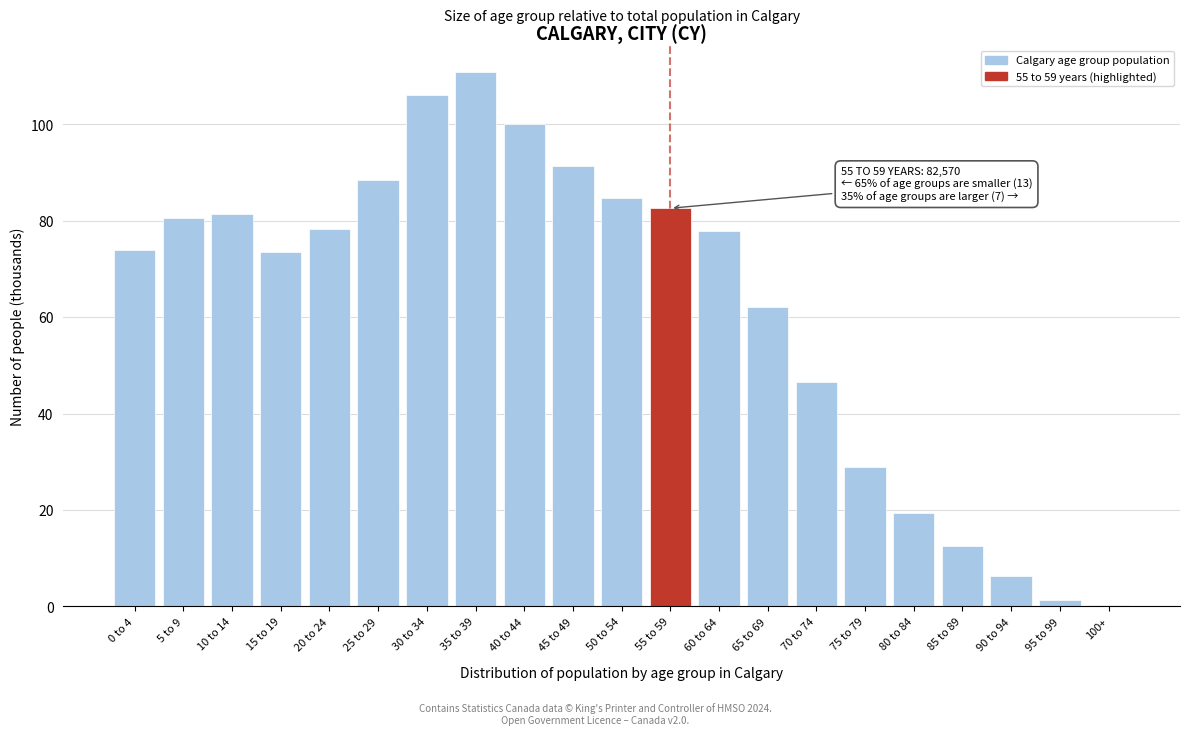

Which category has the highest value across all series?

35 to 39